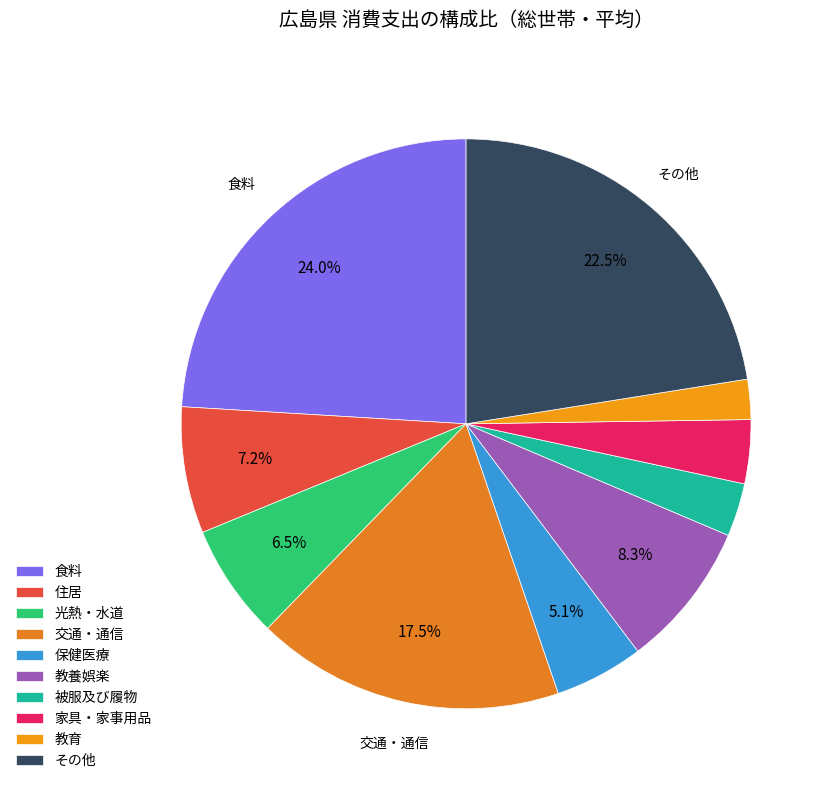

To the nearest percent, what is the average slice percentage?

10%